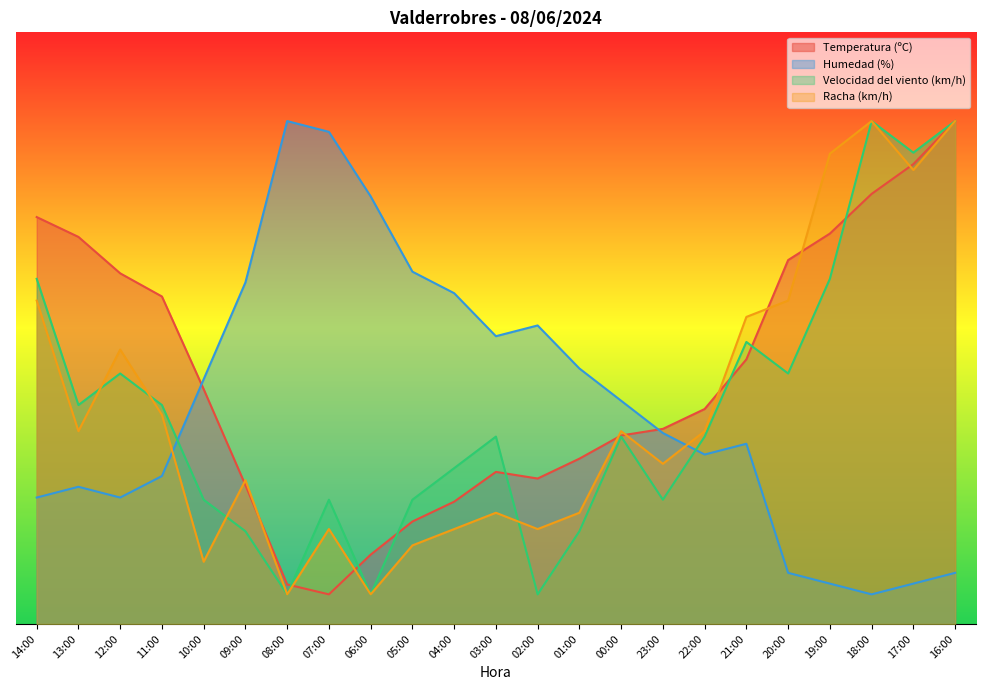

At 17:00, list the series in order from smallest to largest.

Humedad (%), Racha (km/h), Temperatura (ºC), Velocidad del viento (km/h)